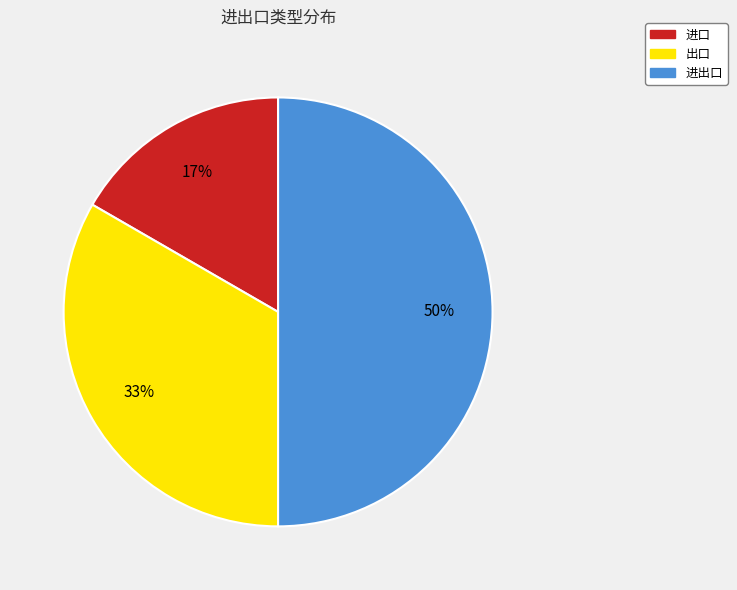

To the nearest percent, what percentage of the pie is 进口?

17%